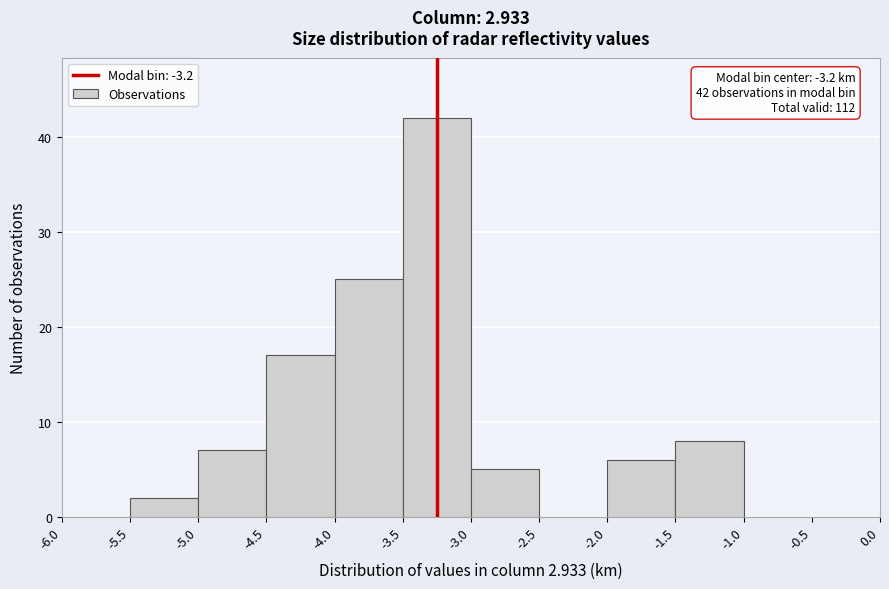

Which range on the x-axis has the tallest bar?

-3.5 to -3.0